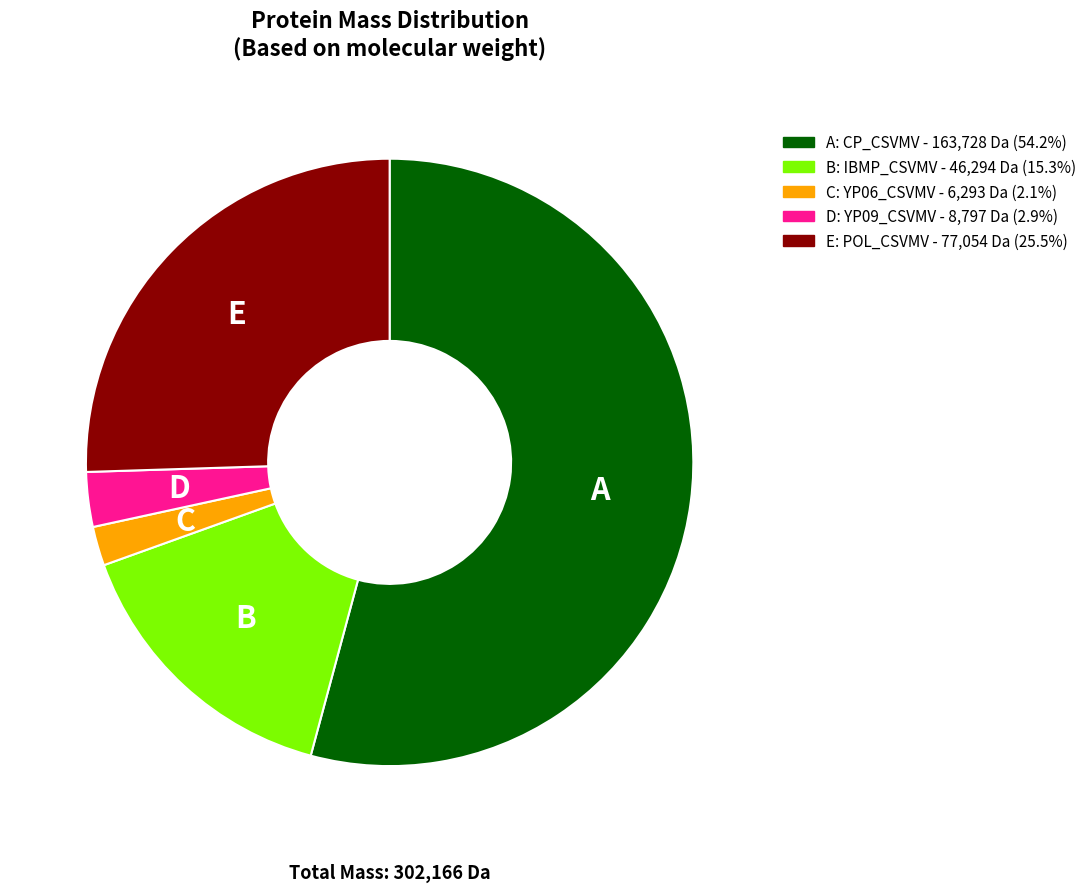

Is there a majority slice in this chart?

Yes